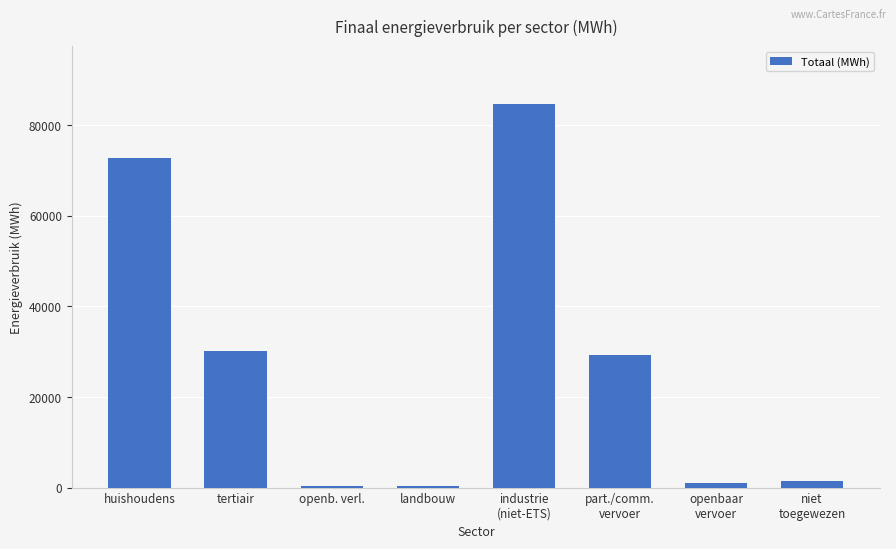

What is the label of the 3rd bar from the left?

openb. verl.